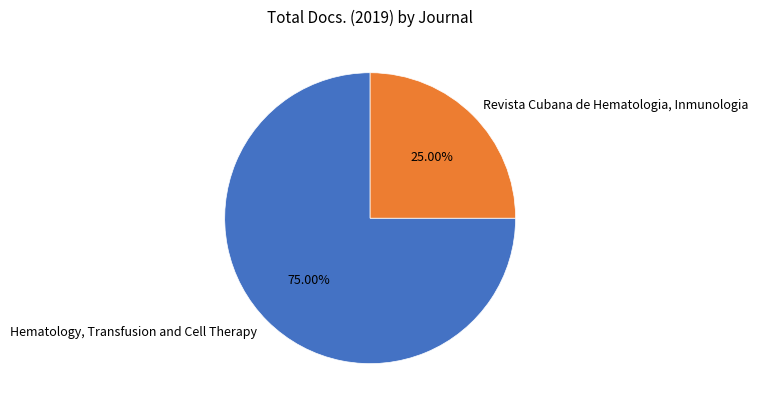

What percentage is NOT represented by Revista Cubana de Hematologia, Inmunologia?

75.0%